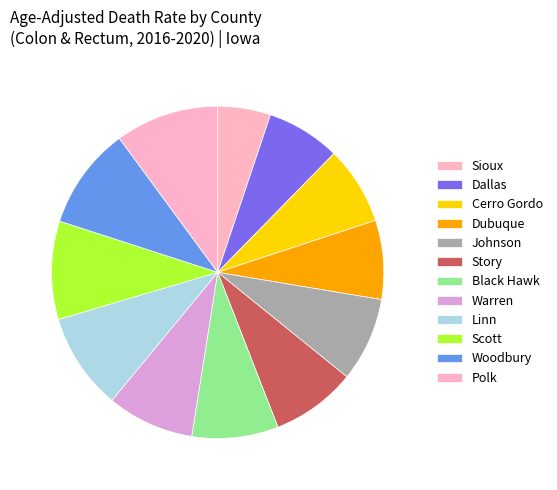

Which category has the smallest portion of the pie?

Sioux